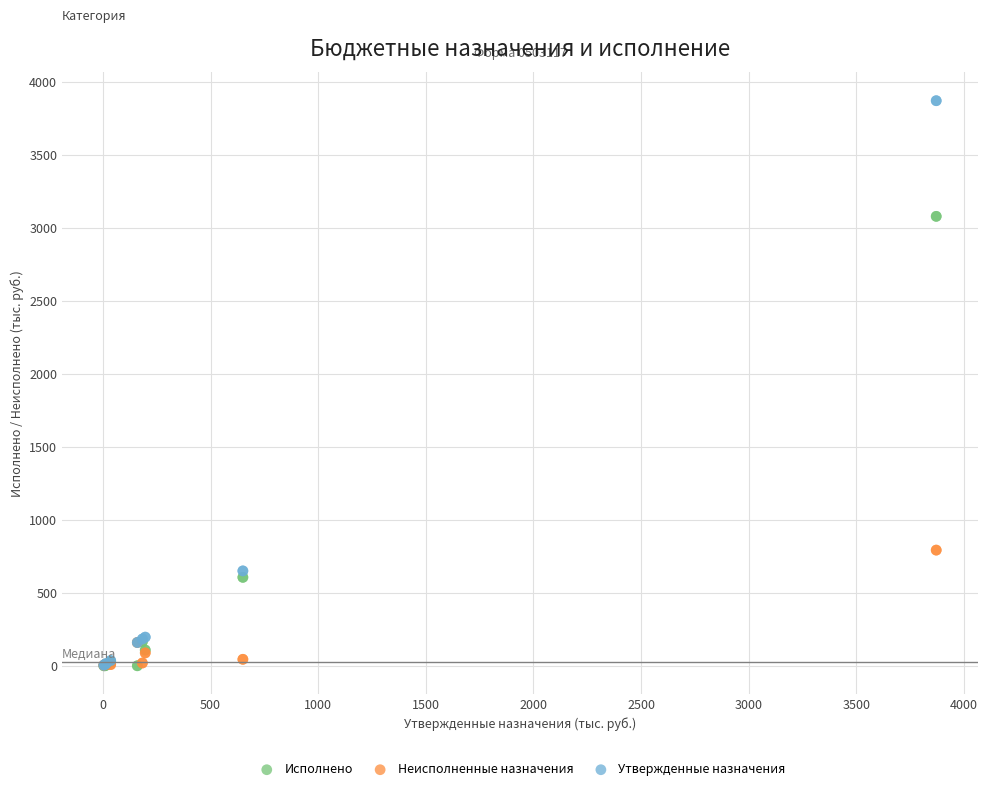

Which series has the largest Y range (max minus min)?

Утвержденные назначения